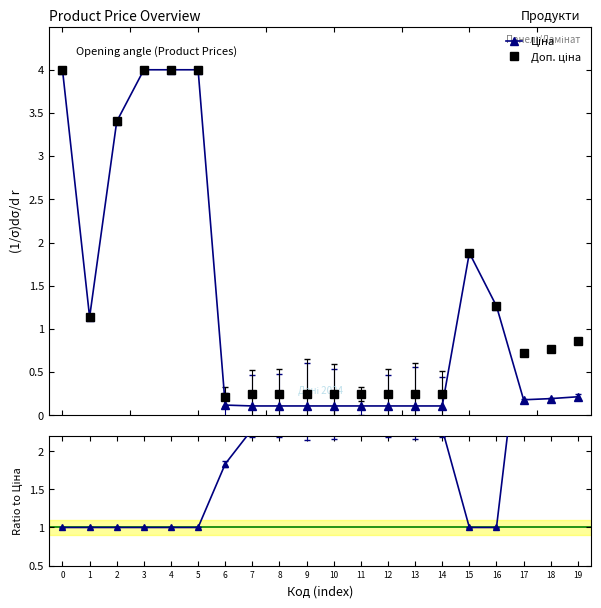

What is the difference between the Доп./Ціна values at 9 and 6?

0.5